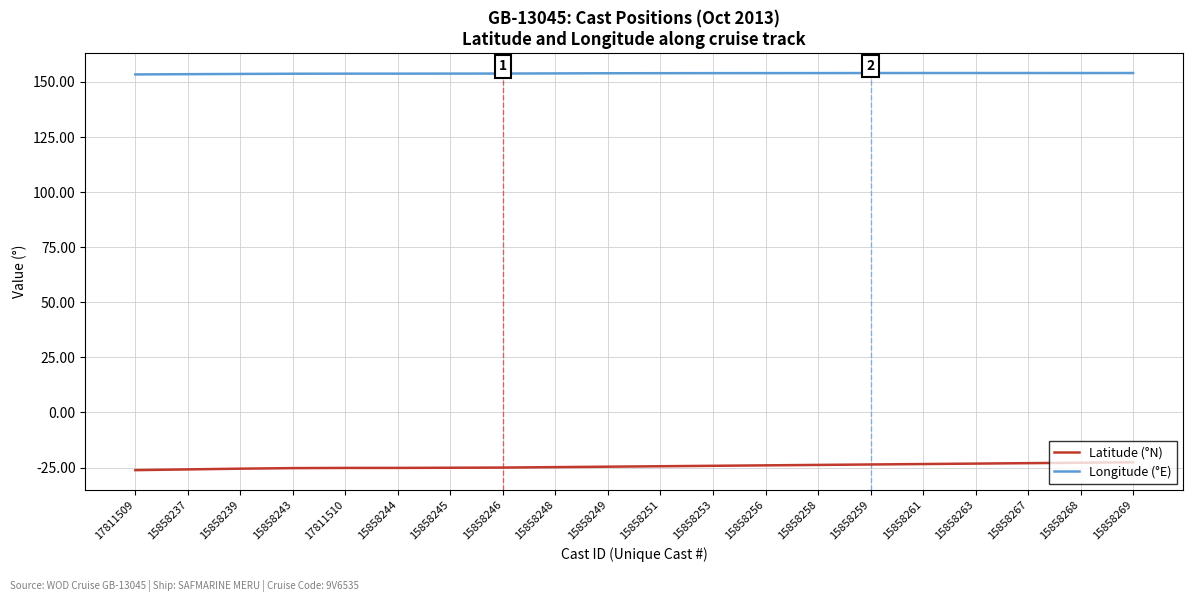

The Longitude (°E) series shows 154.1 at 15858259. True or false?

True